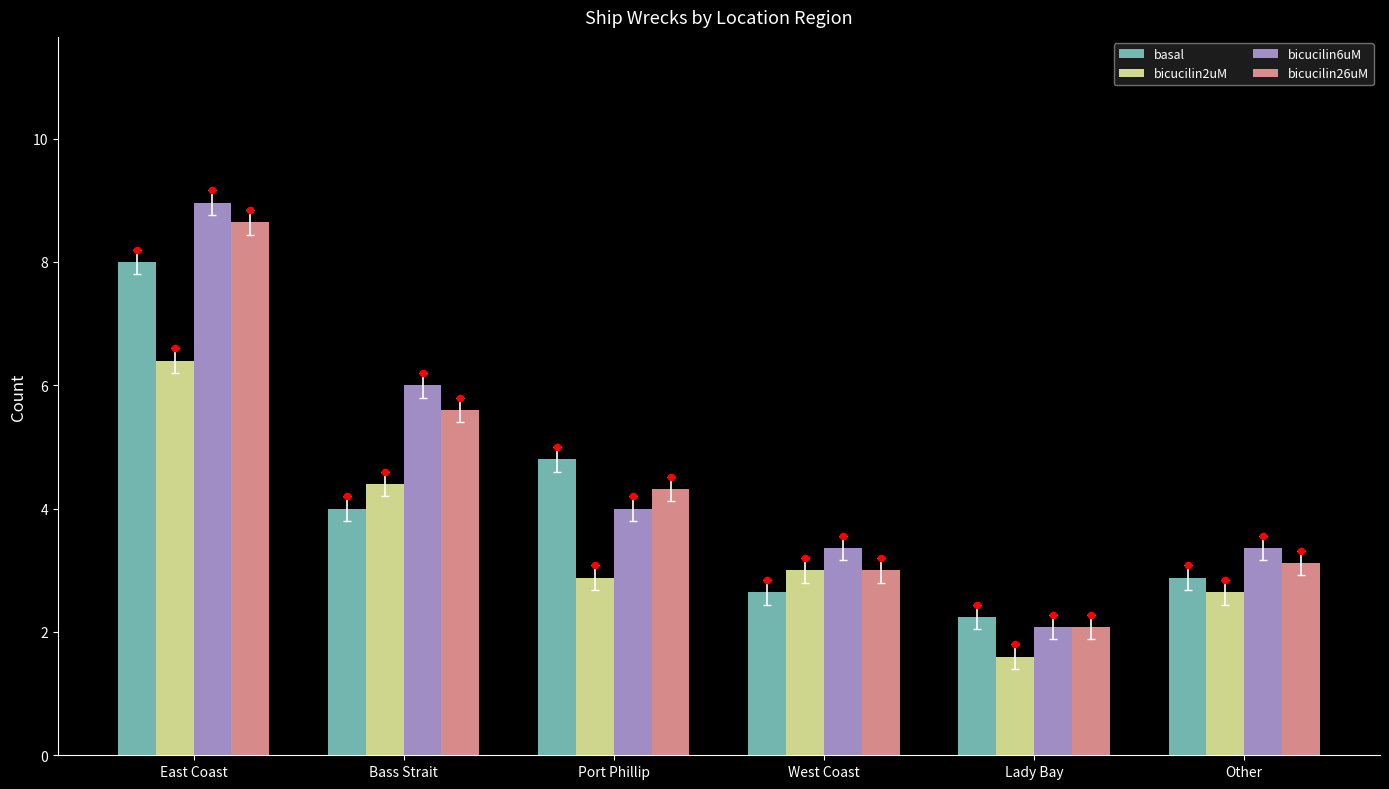

Is the value of basal at Other greater than the value of bicucilin2uM at Port Phillip?

No